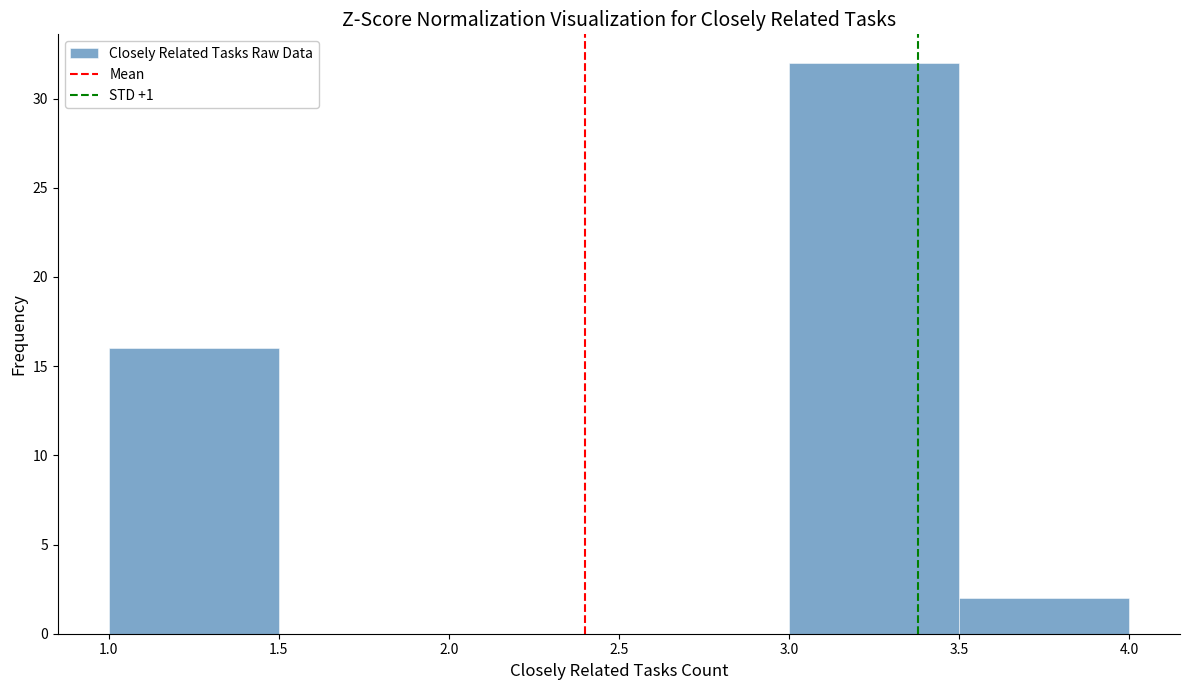

Reading left to right, list every bar in this chart as the range it spans on the x-axis followed by its height. The values are not printed on the chart, so give them approximately, as read against the axis.

1.0 to 1.5: 16
1.5 to 2.0: 0
2.0 to 2.5: 0
2.5 to 3.0: 0
3.0 to 3.5: 32
3.5 to 4.0: 2